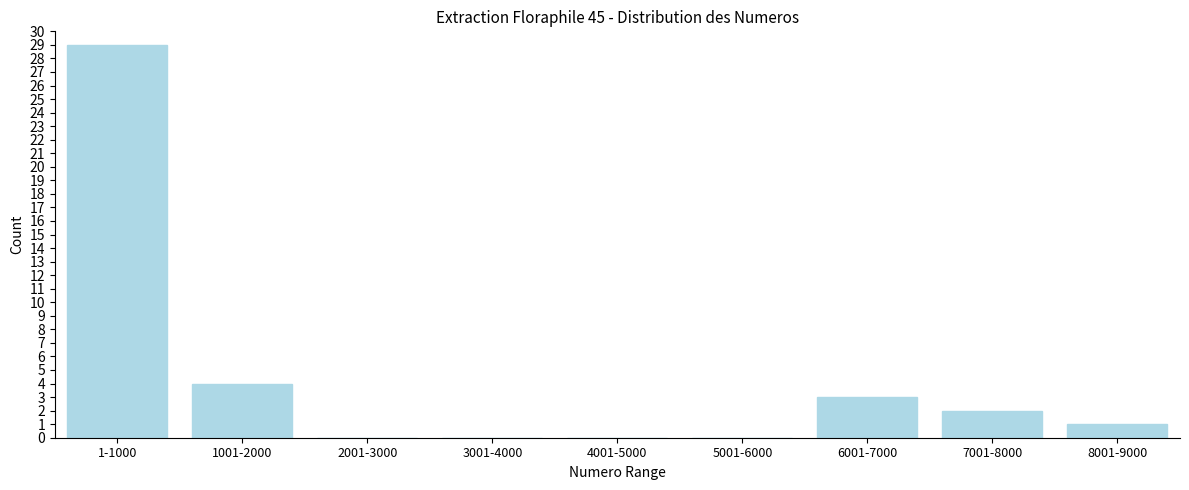

Reading left to right, list all the values displayed in this chart.

1-1000=29	1001-2000=4	2001-3000=0	3001-4000=0	4001-5000=0	5001-6000=0	6001-7000=3	7001-8000=2	8001-9000=1